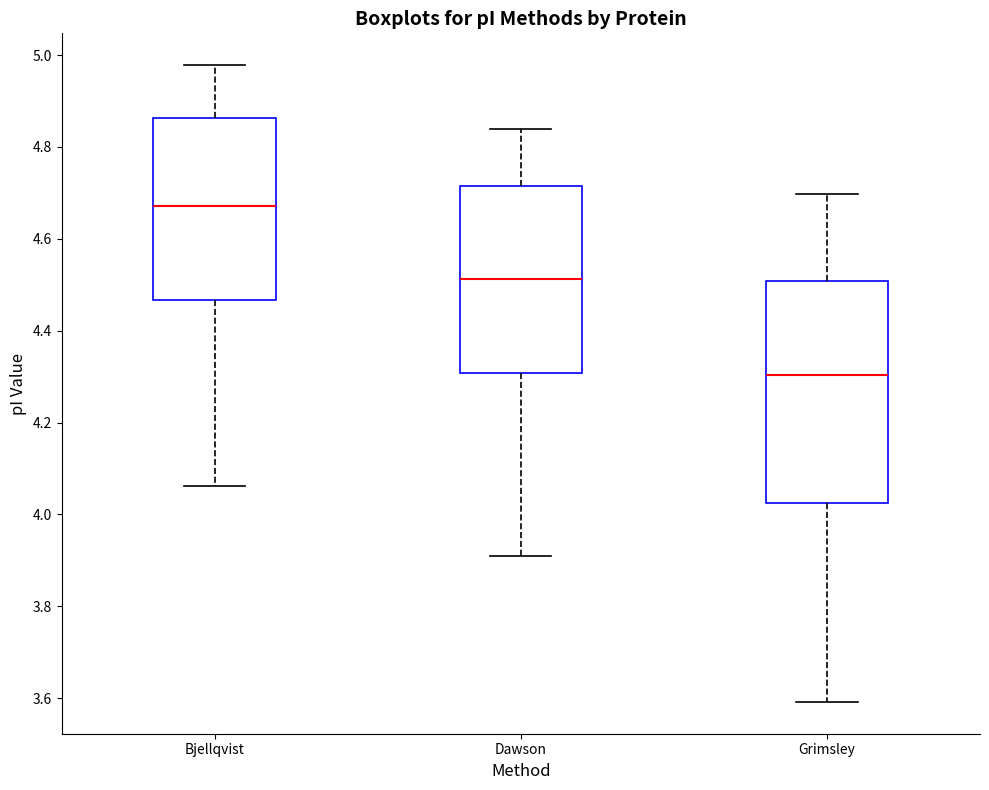

Where does the median line of the box for Bjellqvist sit on the y-axis? The values are not printed on the chart, so give them approximately, as read against the axis.

4.68